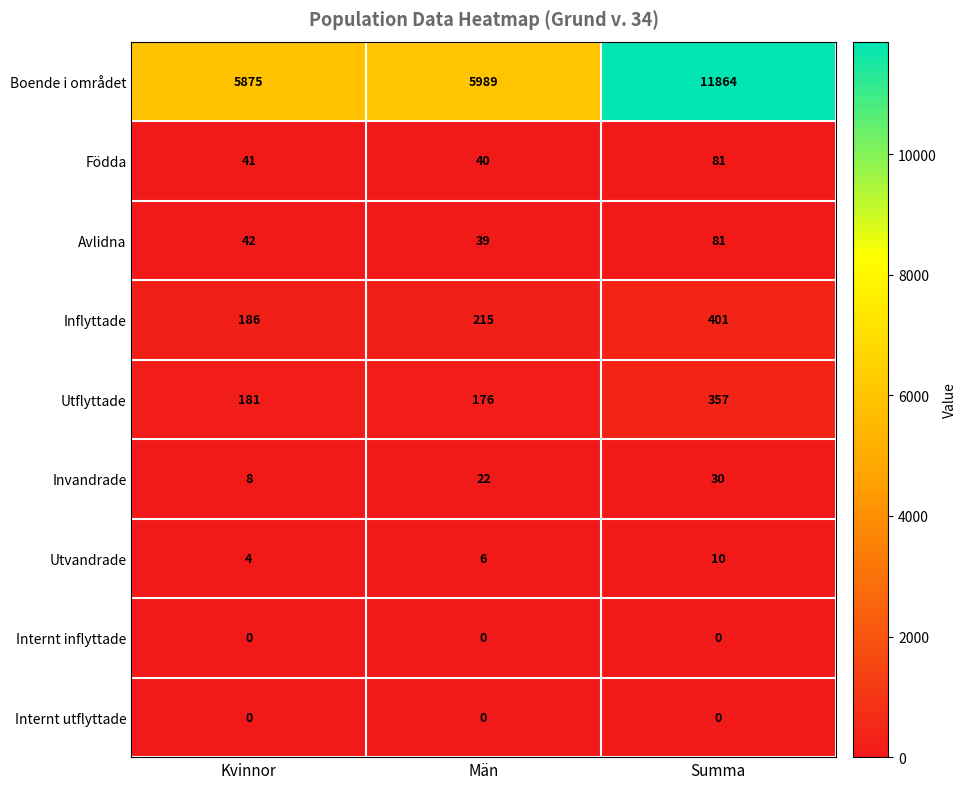

What is the spread (max minus min) of values at Kvinnor?

5875